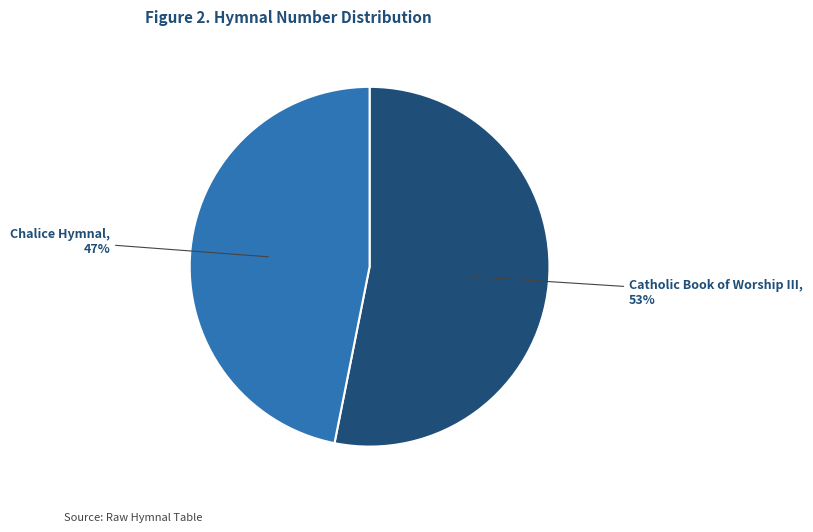

What is the largest slice in the pie chart?

Catholic Book of Worship III